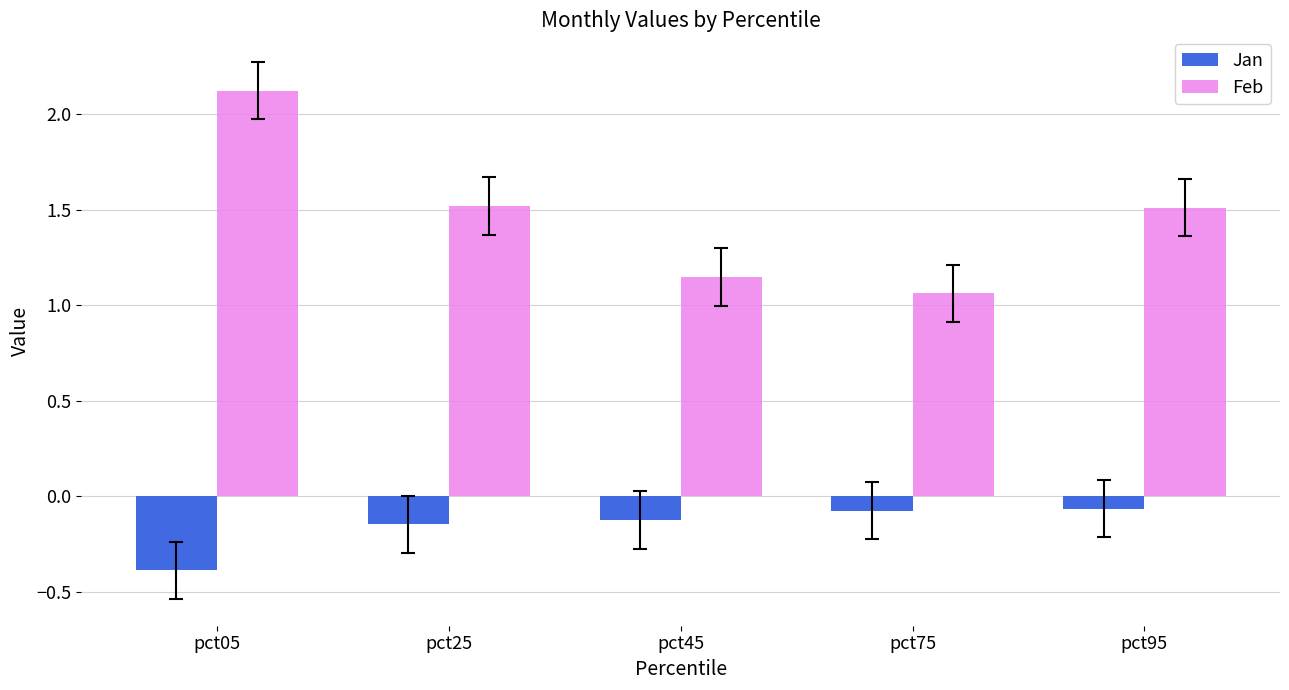

List the series in order of their overall mean, highest first.

Feb, Jan